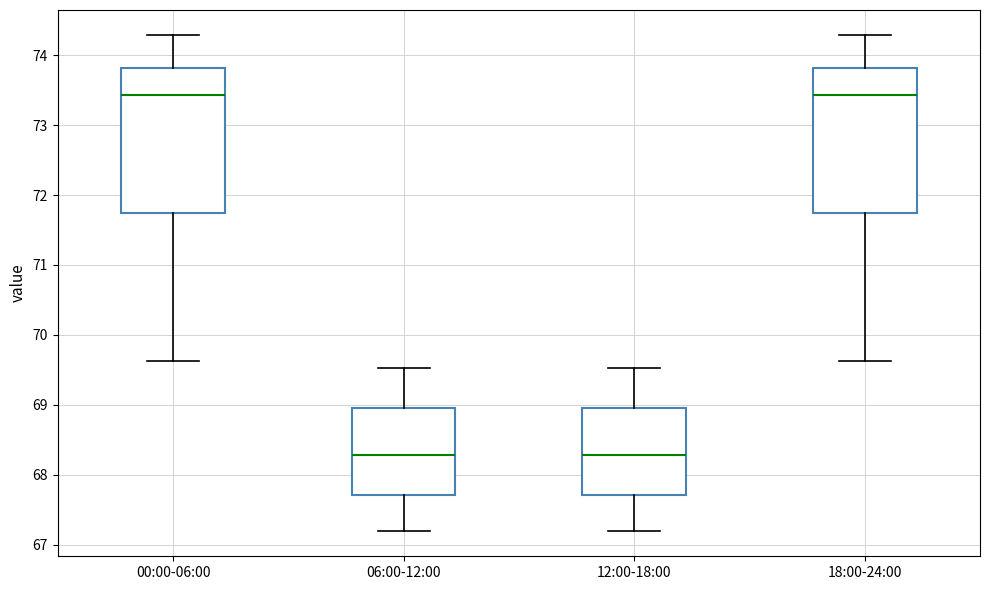

Reading left to right, read every box against the y-axis: the position of its median line, the range the box covers, and the ends of its whiskers. The values are not printed on the chart, so give them approximately, as read against the axis.

00:00-06:00: median 73.4, box 71.7 to 73.8, whiskers 69.6 to 74.3
06:00-12:00: median 68.3, box 67.7 to 69.0, whiskers 67.2 to 69.5
12:00-18:00: median 68.3, box 67.7 to 69.0, whiskers 67.2 to 69.5
18:00-24:00: median 73.4, box 71.7 to 73.8, whiskers 69.6 to 74.3